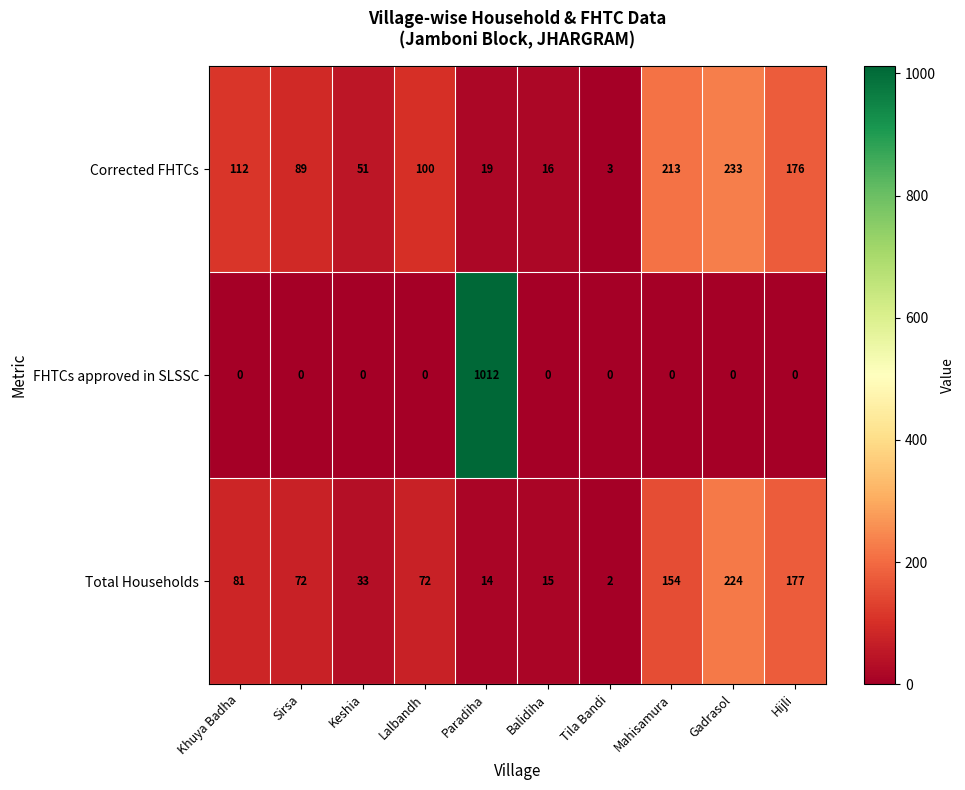

What is the total value across all series at Keshia?

84